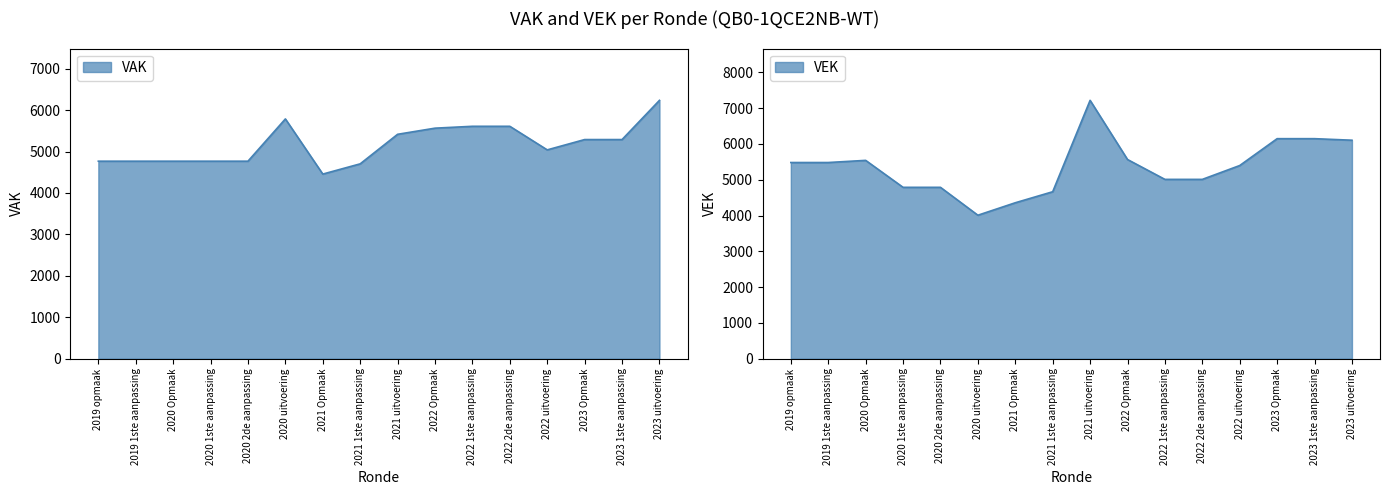

Reading left to right, transcribe all the data shown in this chart.

VAK: 4767	4767	4767	4767	4767	5787	4456	4703	5416	5564	5609	5609	5040	5289	5289	6235
VEK: 5480	5480	5540	4787	4787	4008	4356	4664	7216	5564	5009	5009	5396	6146	6146	6103